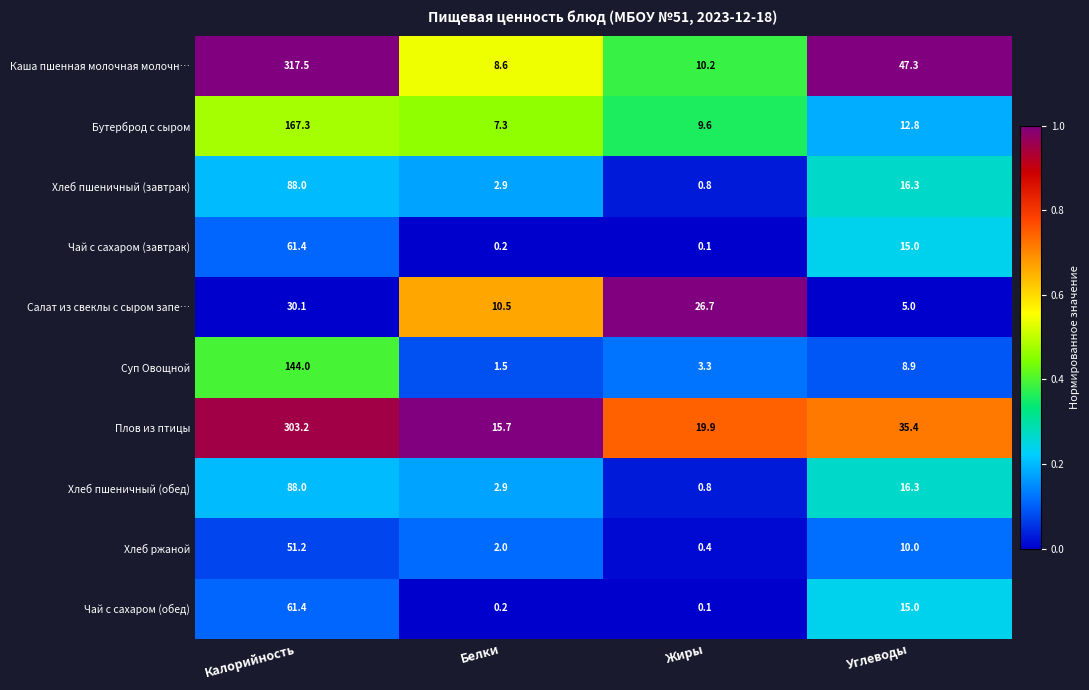

The Плов из птицы series shows 8.7 at Жиры. True or false?

False